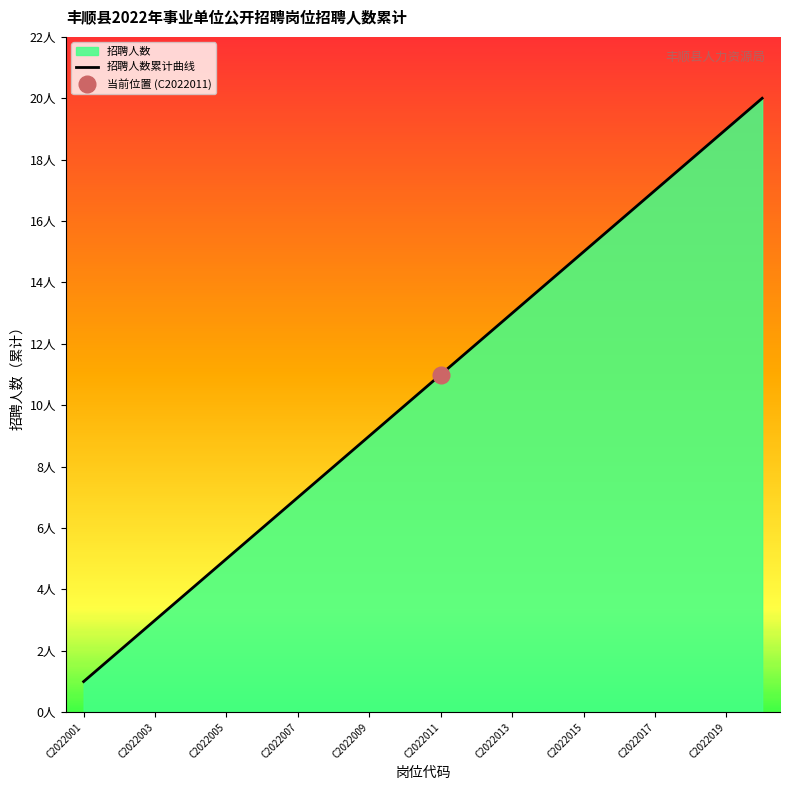

What is the maximum value shown in the chart?

20